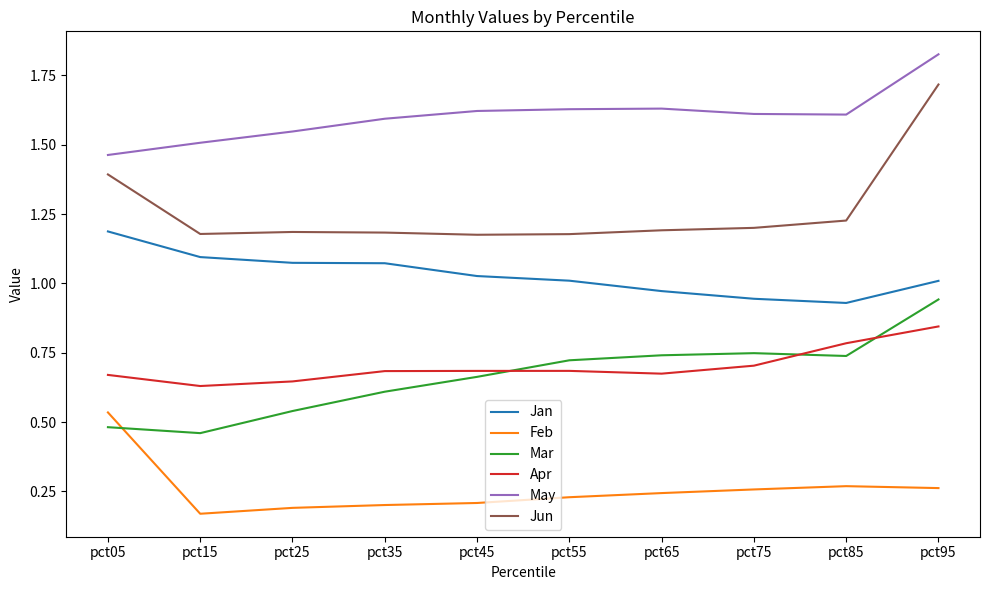

At which label does Mar reach its peak?

pct95